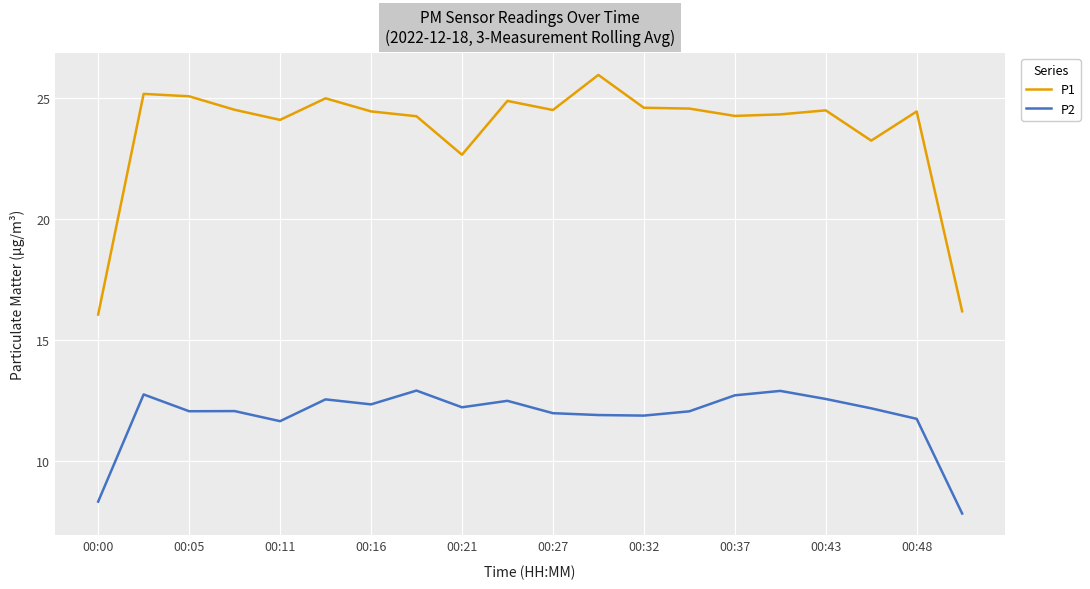

List the series in order of their peak value, lowest first.

P2, P1